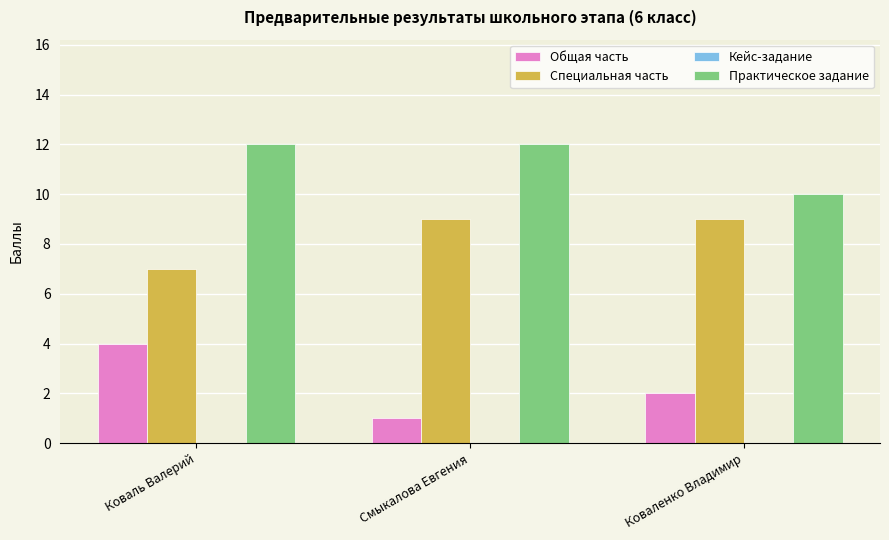

List the labels in order of Общая часть value, largest first.

Коваль Валерий, Коваленко Владимир, Смыкалова Евгения